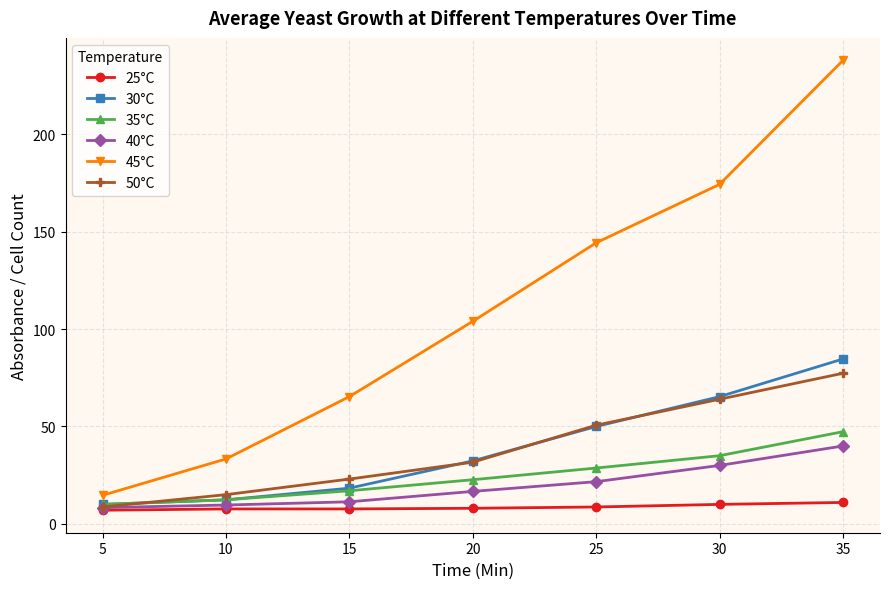

How many values in the 50°C series exceed 31?

4